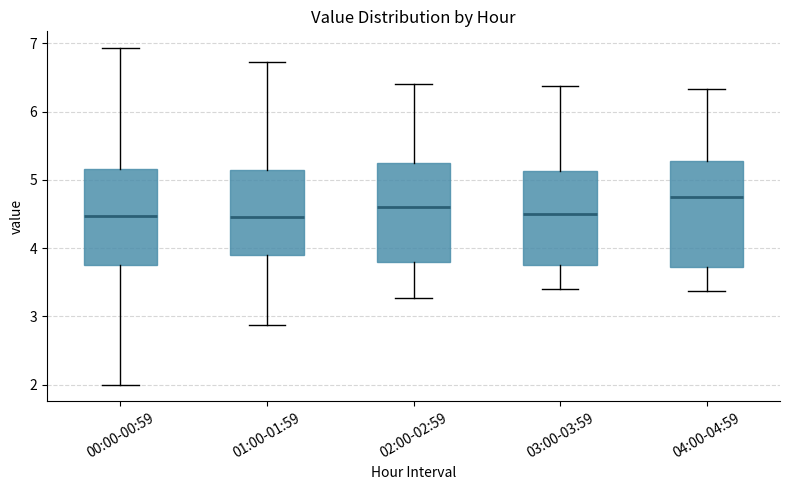

Comparing the boxes themselves (not the whiskers), which one is the tallest?

04:00-04:59